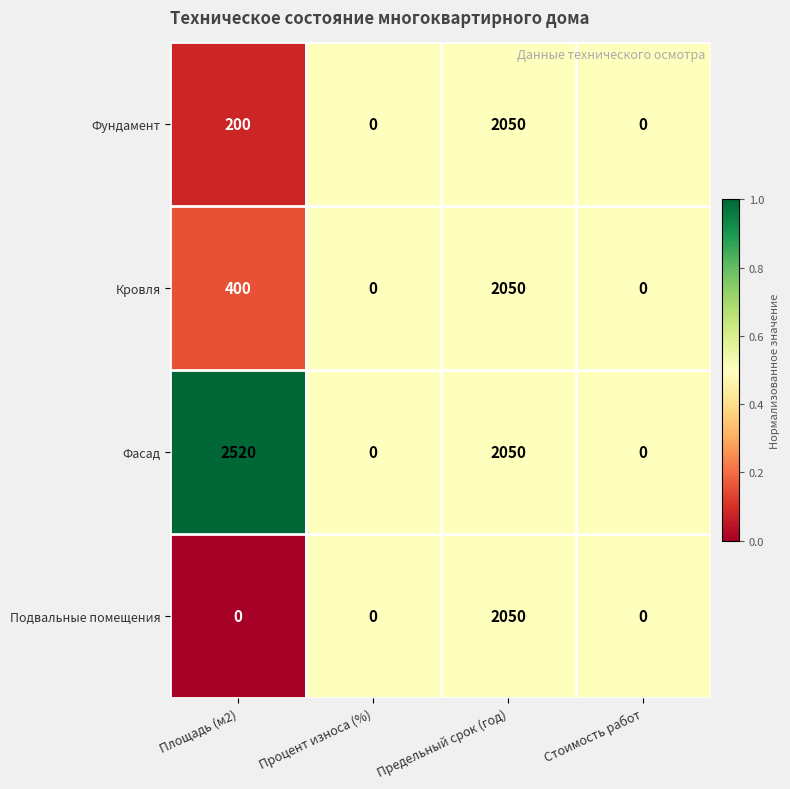

Reading left to right, what are all the values shown in this chart?

Фундамент: Площадь (м2)=200	Процент износа (%)=0	Предельный срок (год)=2050	Стоимость работ=0
Кровля: Площадь (м2)=400	Процент износа (%)=0	Предельный срок (год)=2050	Стоимость работ=0
Фасад: Площадь (м2)=2520	Процент износа (%)=0	Предельный срок (год)=2050	Стоимость работ=0
Подвальные помещения: Площадь (м2)=0	Процент износа (%)=0	Предельный срок (год)=2050	Стоимость работ=0